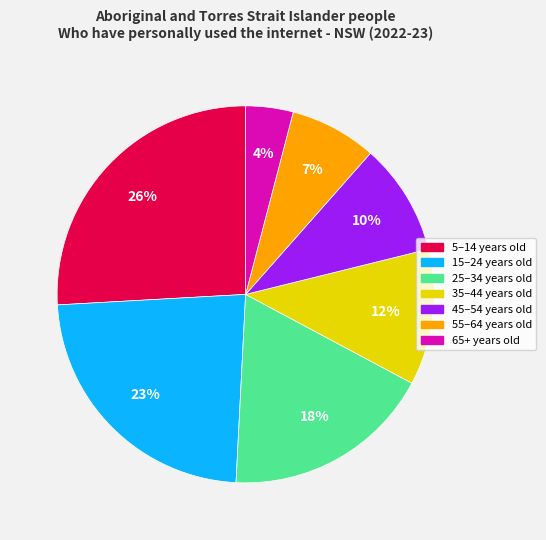

To the nearest percent, what is the average slice percentage?

14%